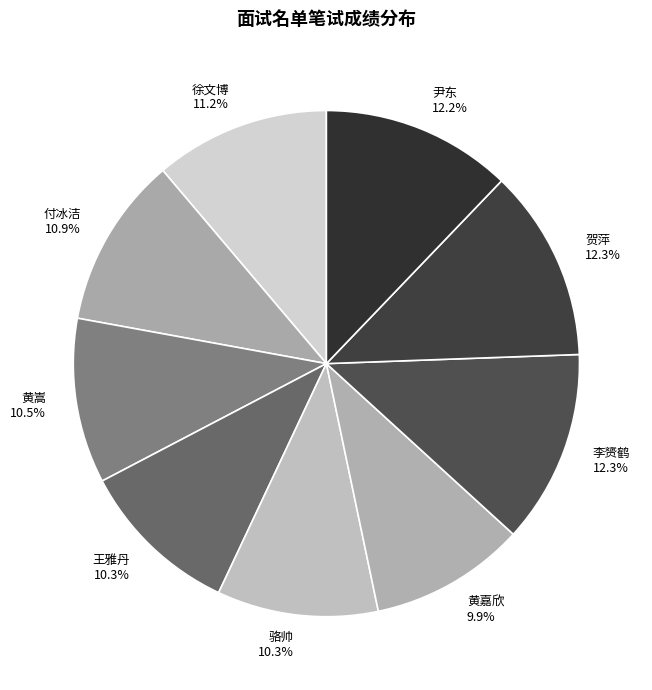

How many slices are in this pie chart?

9